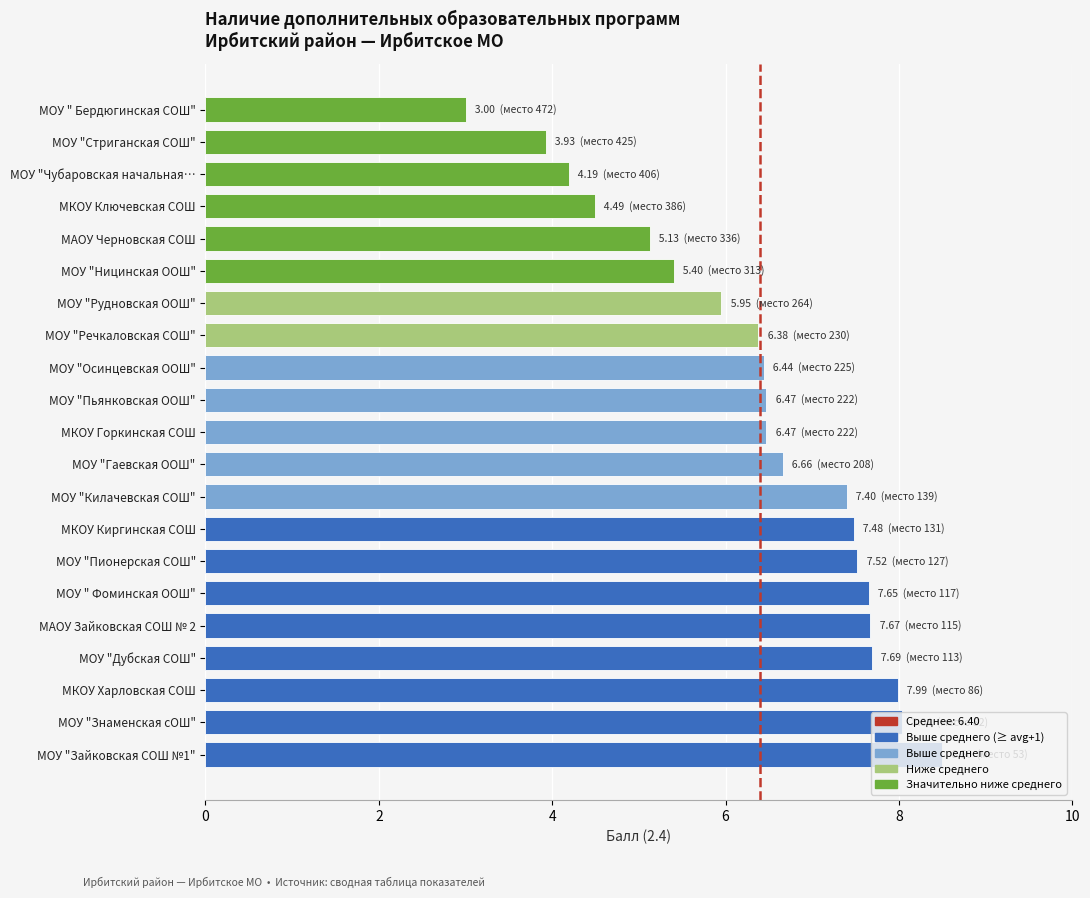

Which label corresponds to the smallest value in the chart?

МОУ " Бердюгинская СОШ"